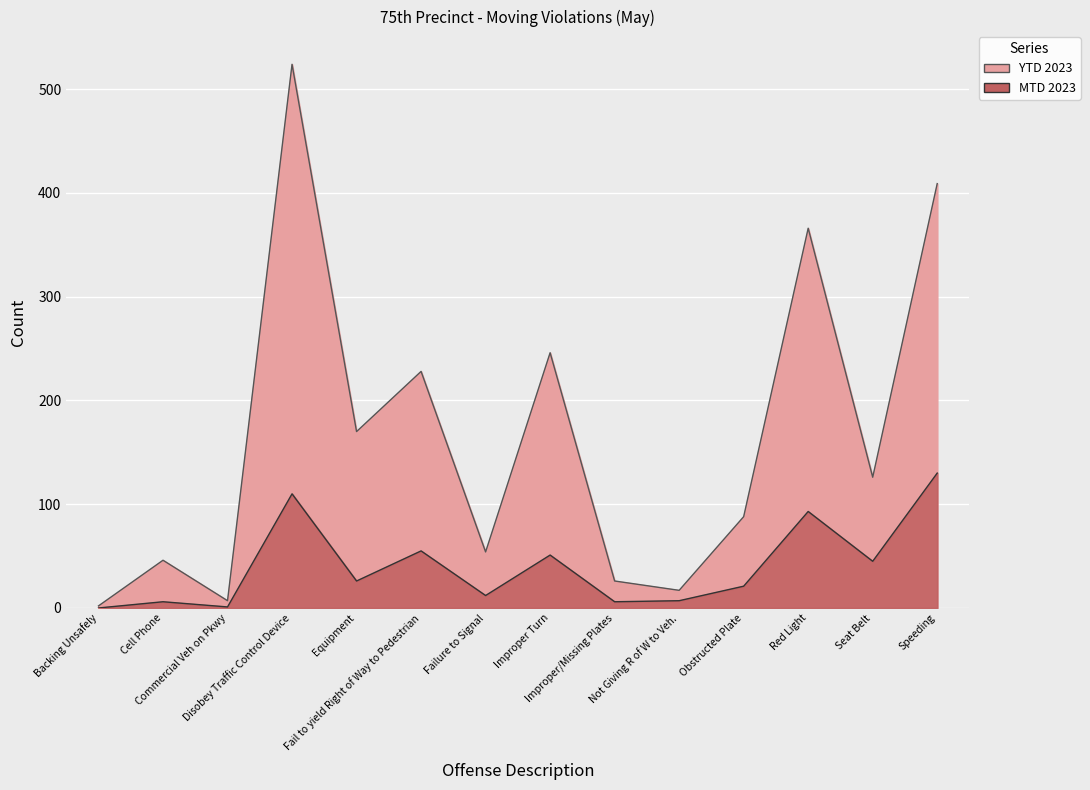

What is the average value of the YTD 2023 series?

165